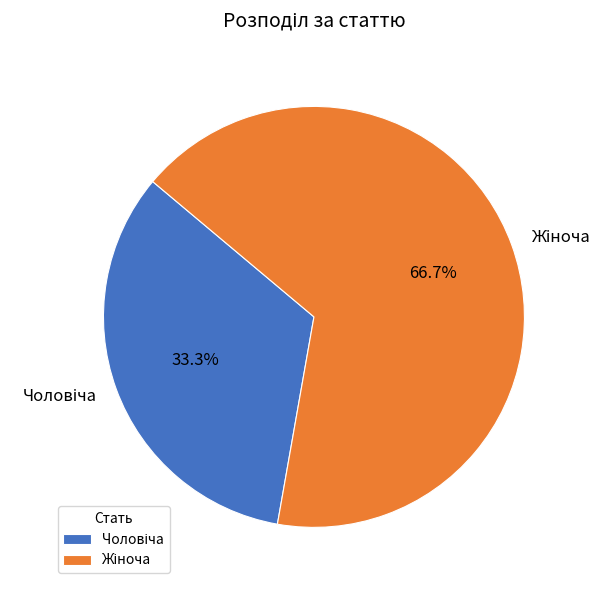

Does any single category account for the majority?

Yes